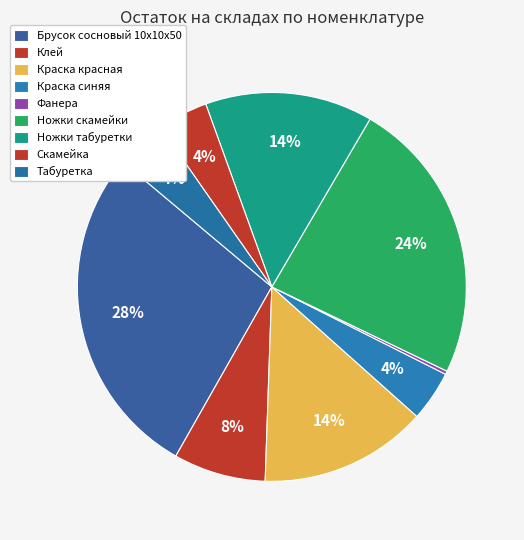

Is there a majority slice in this chart?

No